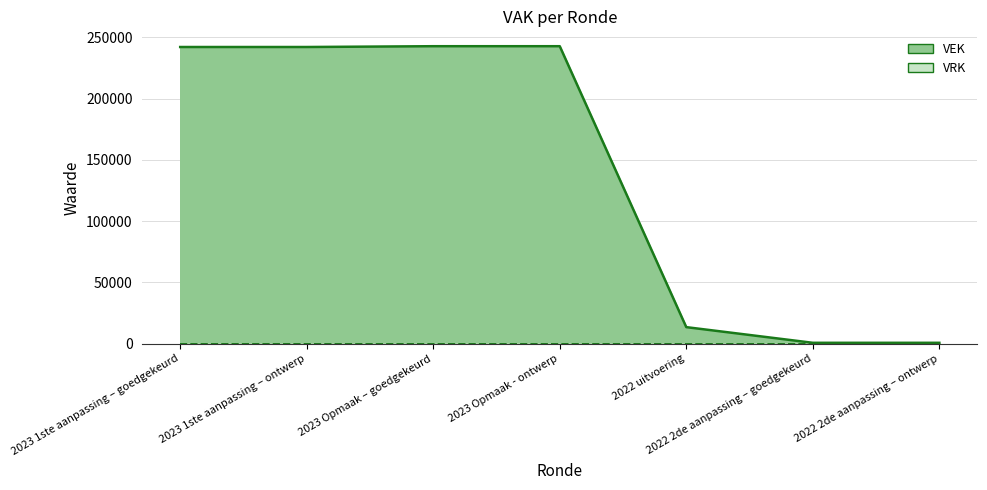

Is it true that the value at 2023 1ste aanpassing – goedgekeurd is 395054?

False